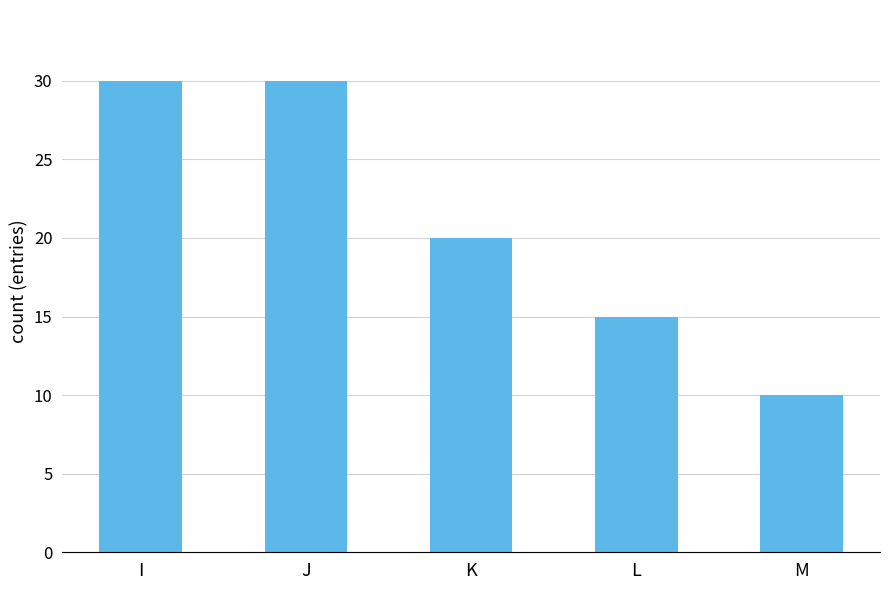

Which label corresponds to the smallest value in the chart?

M